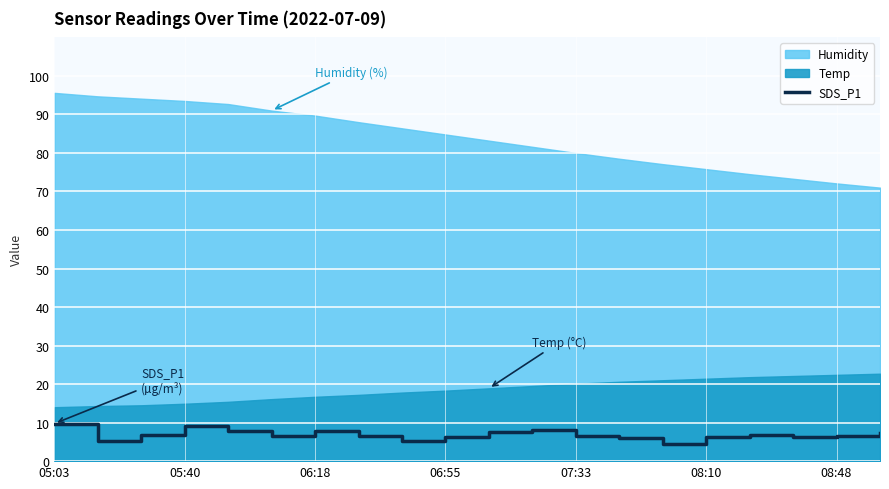

What is the maximum value for SDS_P1?

9.8